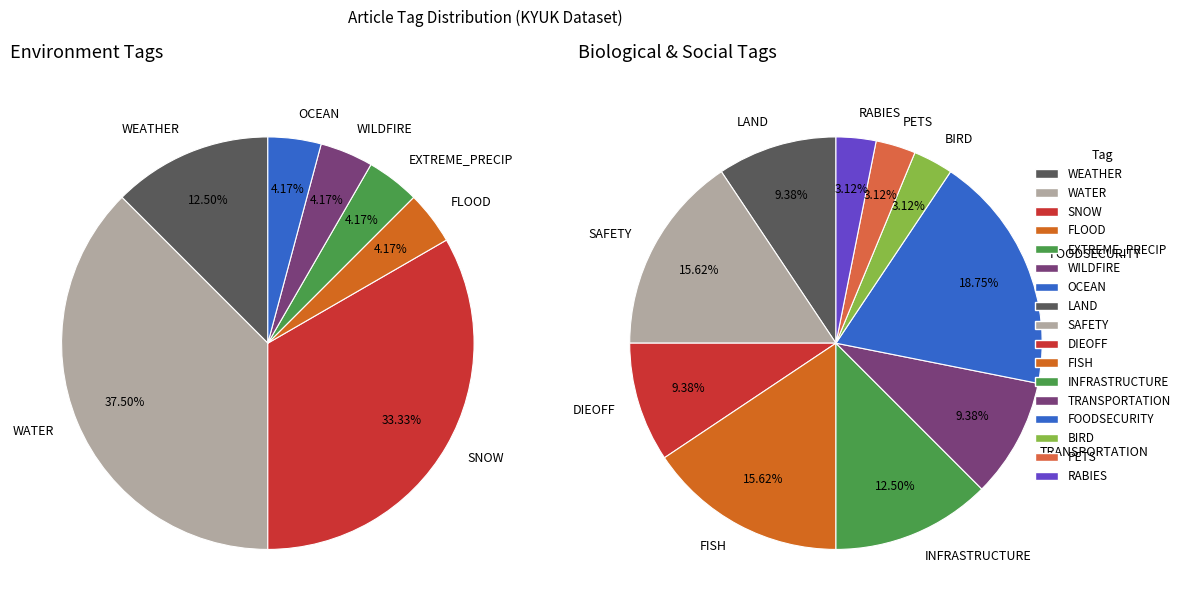

Does FOODSECURITY represent more than half of the total?

No